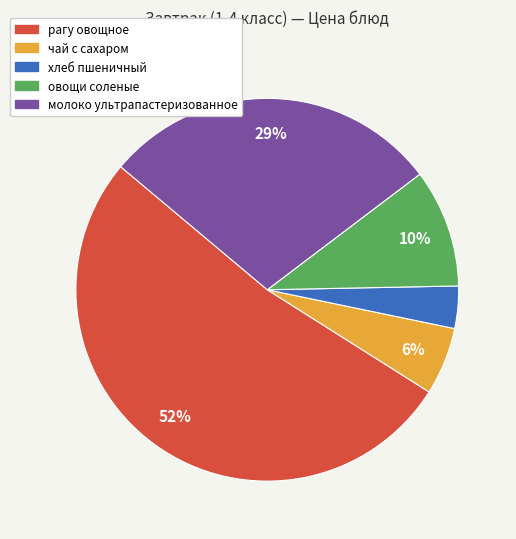

Which category has the biggest portion of the pie?

рагу овощное